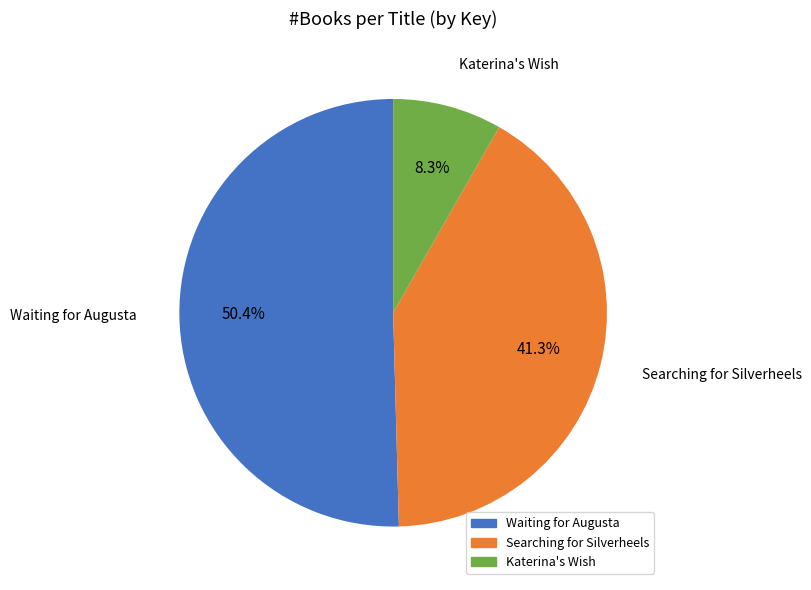

Is there any slice that represents more than half of the pie?

Yes